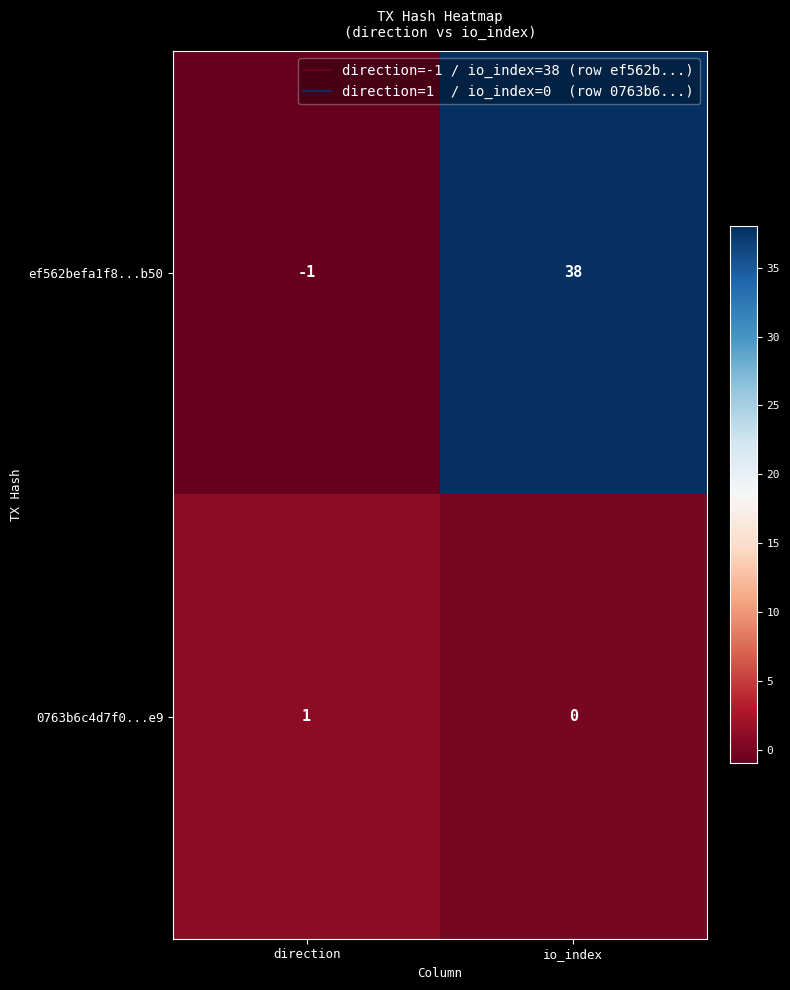

What is the approximate value of ef562befa1f8...b50 at io_index, to the nearest 5?

40